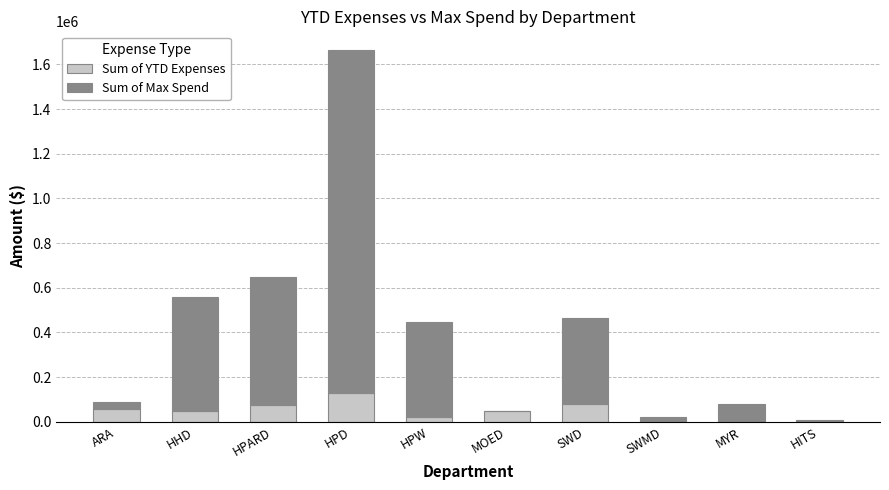

What is the sum of all Sum of YTD Expenses values?

469852.8